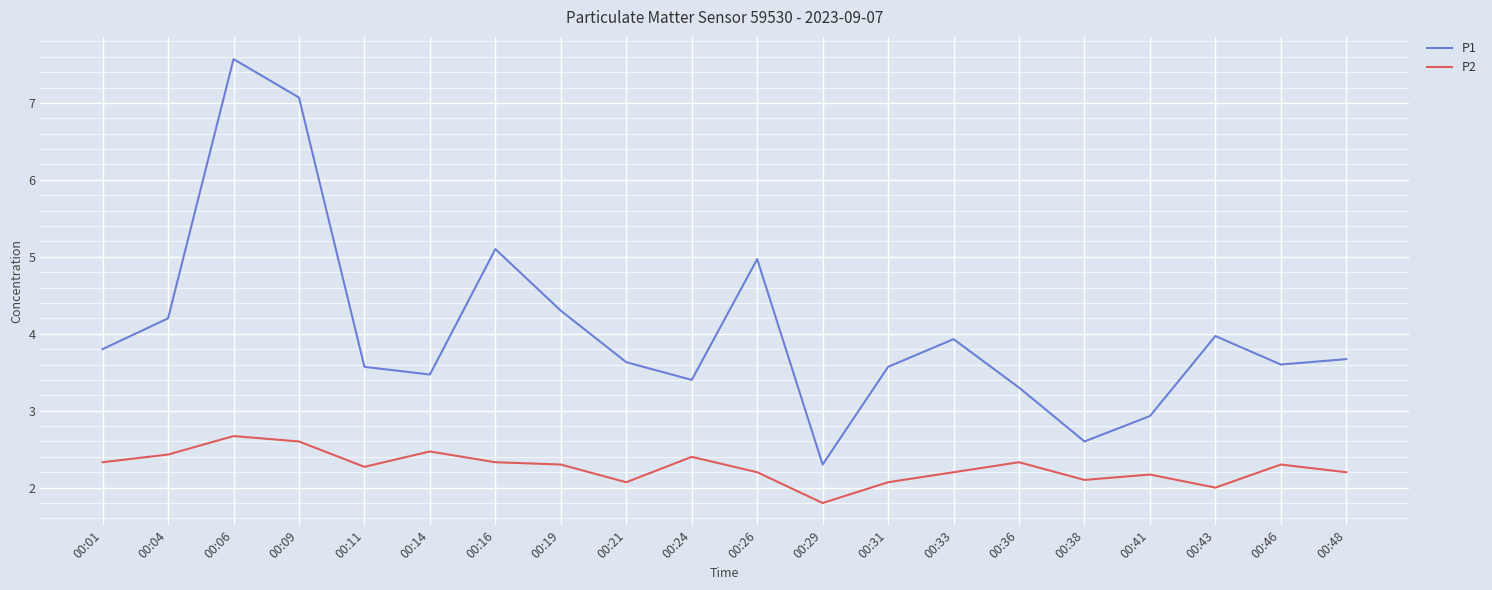

List the series in order of their overall mean, highest first.

P1, P2